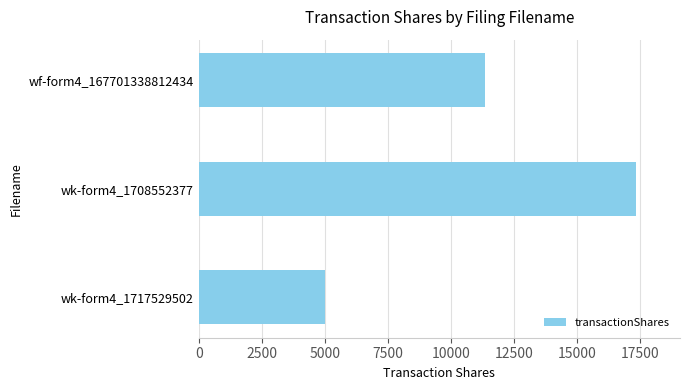

What is the sum of the values at wk-form4_1708552377 and wk-form4_1717529502?

22371